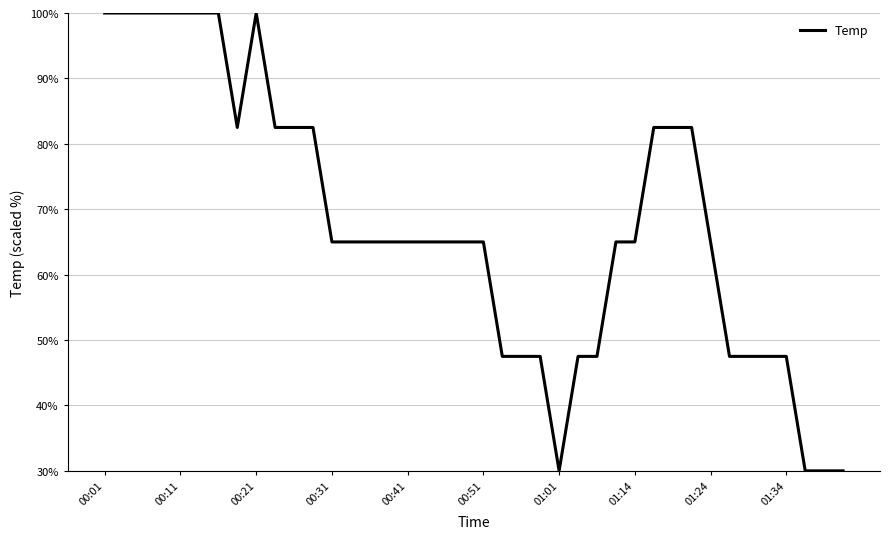

What is the greatest value displayed?

100.0